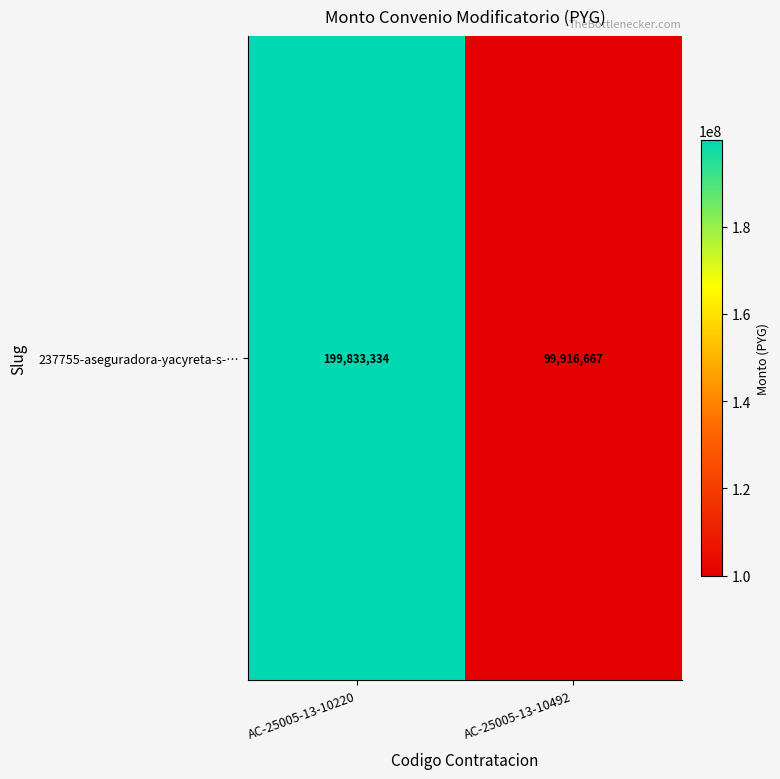

Which label corresponds to the smallest value in the chart?

AC-25005-13-10492